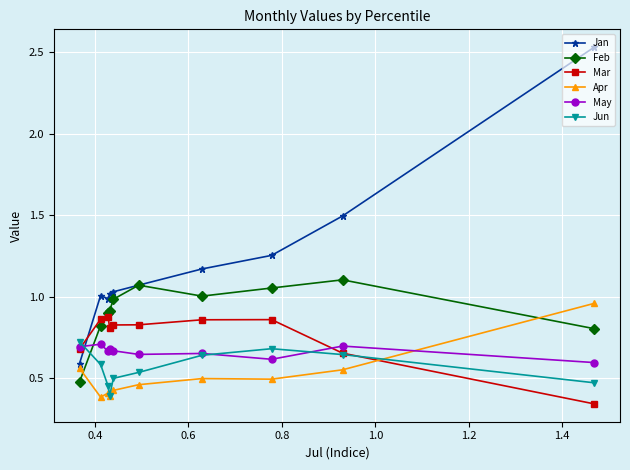

What is the smallest value displayed?

0.3